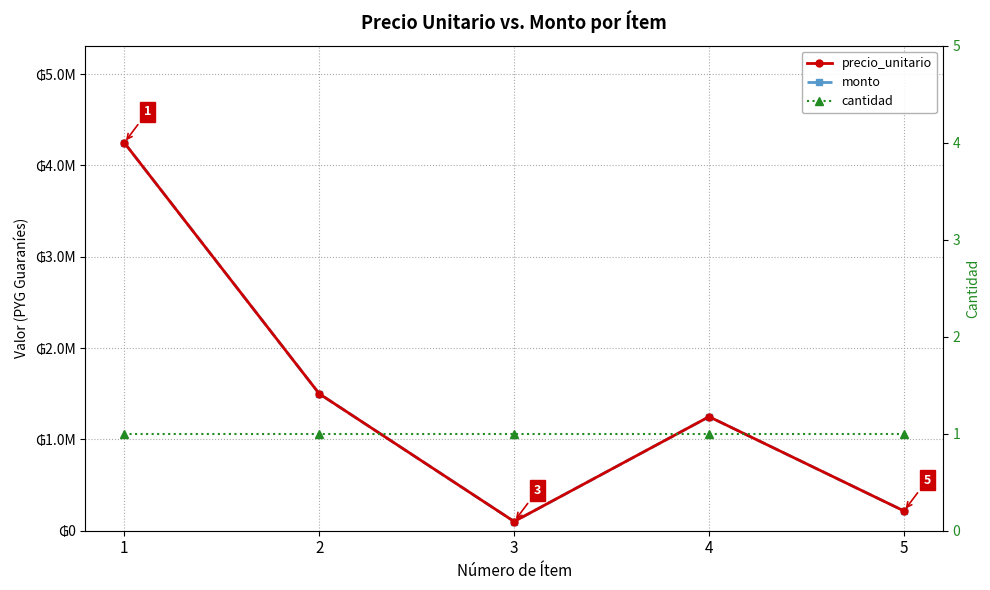

What is the difference between the monto values at 2 and 1?

2748200